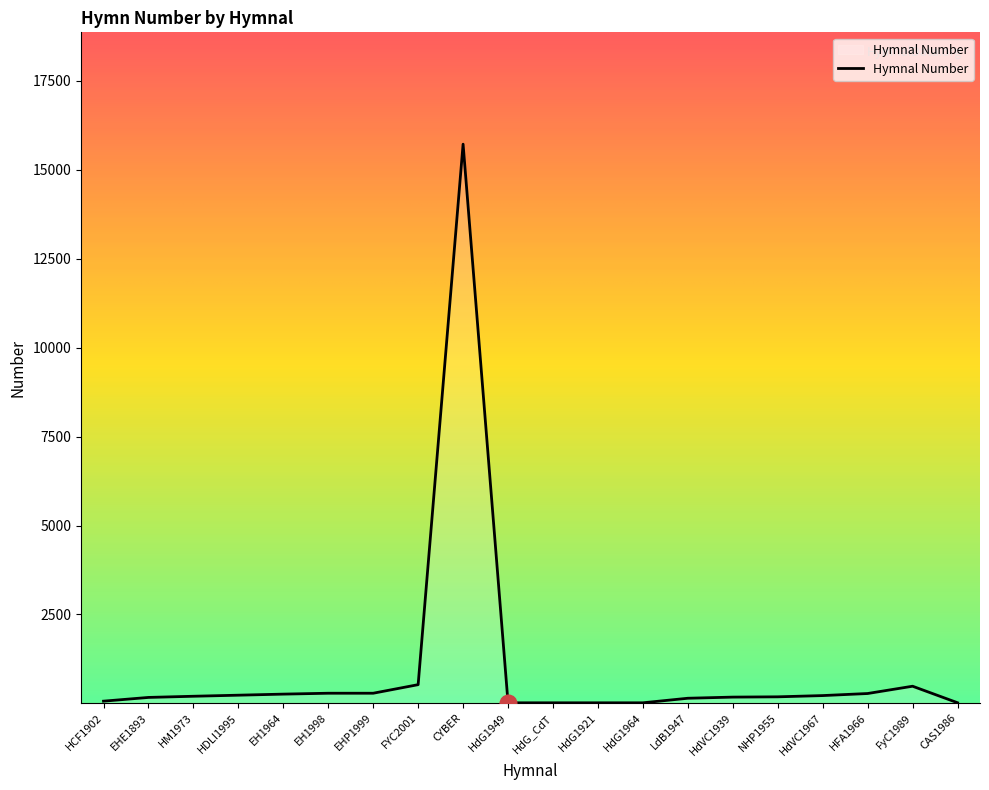

What position from the left is CYBER?

9